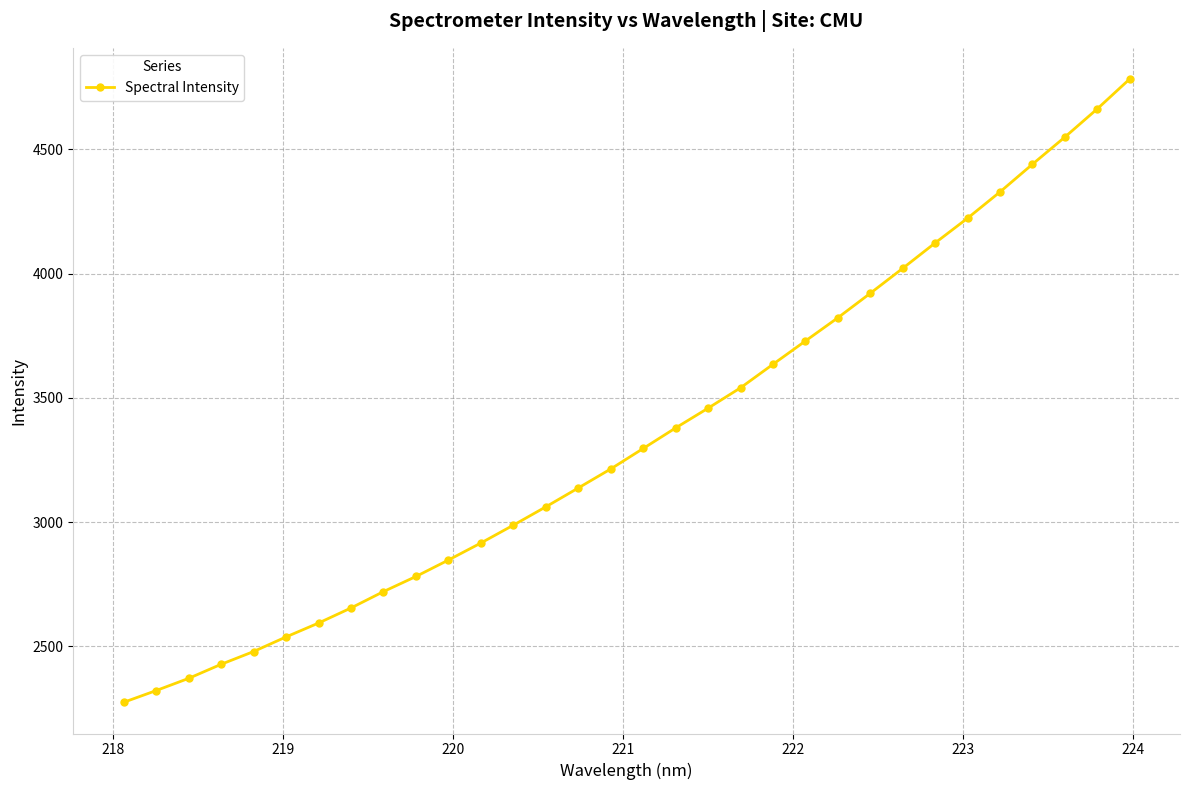

What is the value of the 8th point from the left?

2654.6